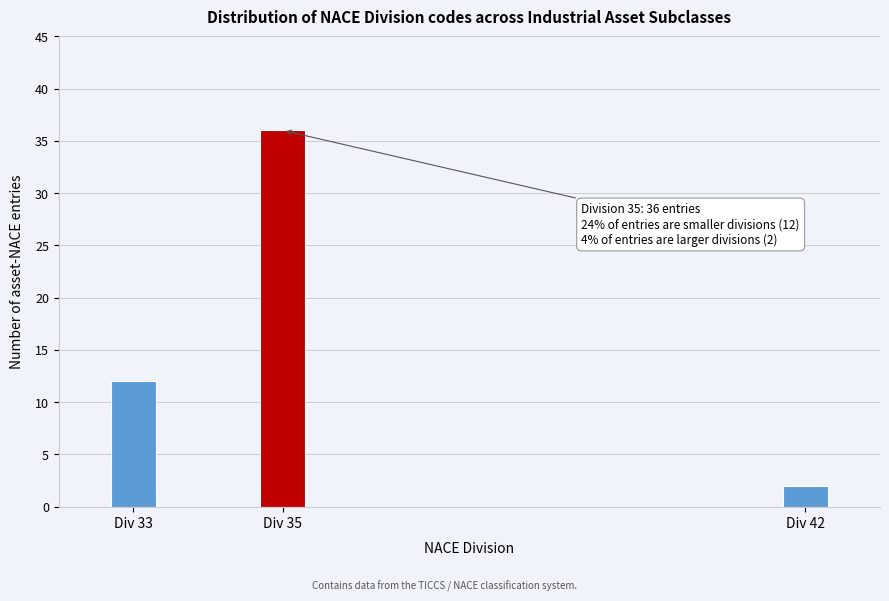

Reading left to right, extract all data points from this chart.

12	36	2